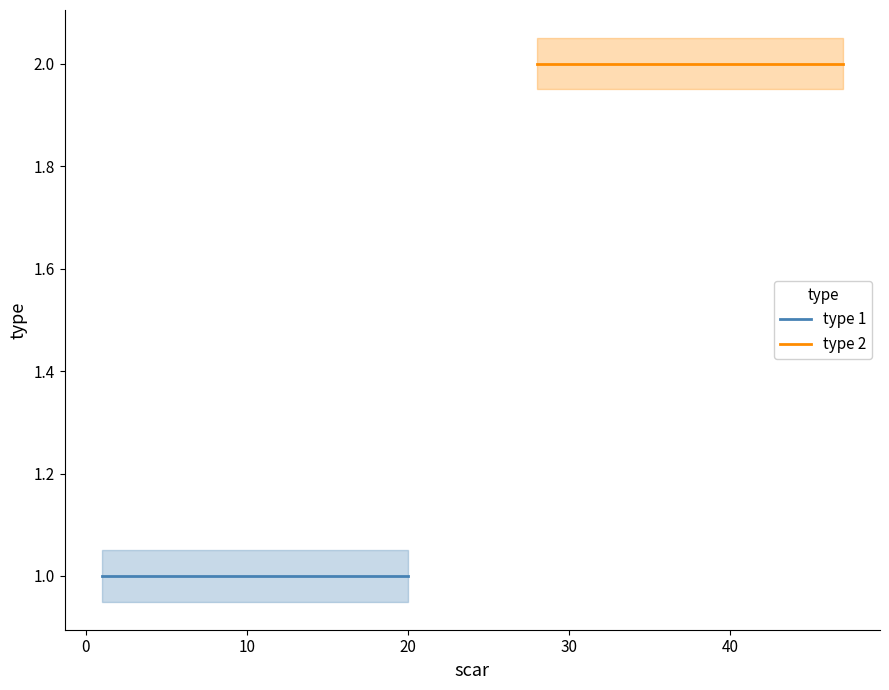

Is the value of type 2 at 14 greater than the value of type 1 at 10?

Yes